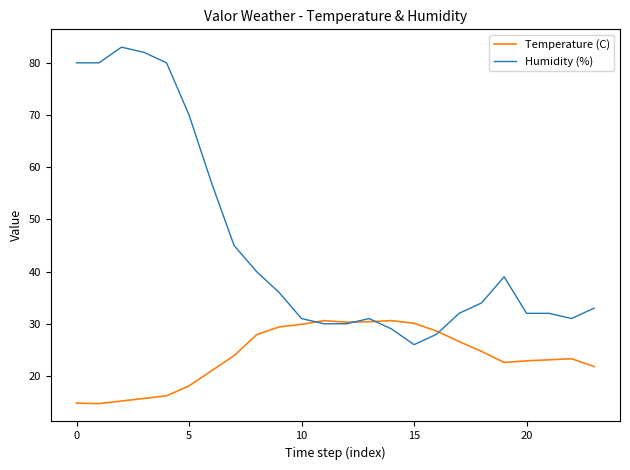

What is the greatest value displayed?

83.0